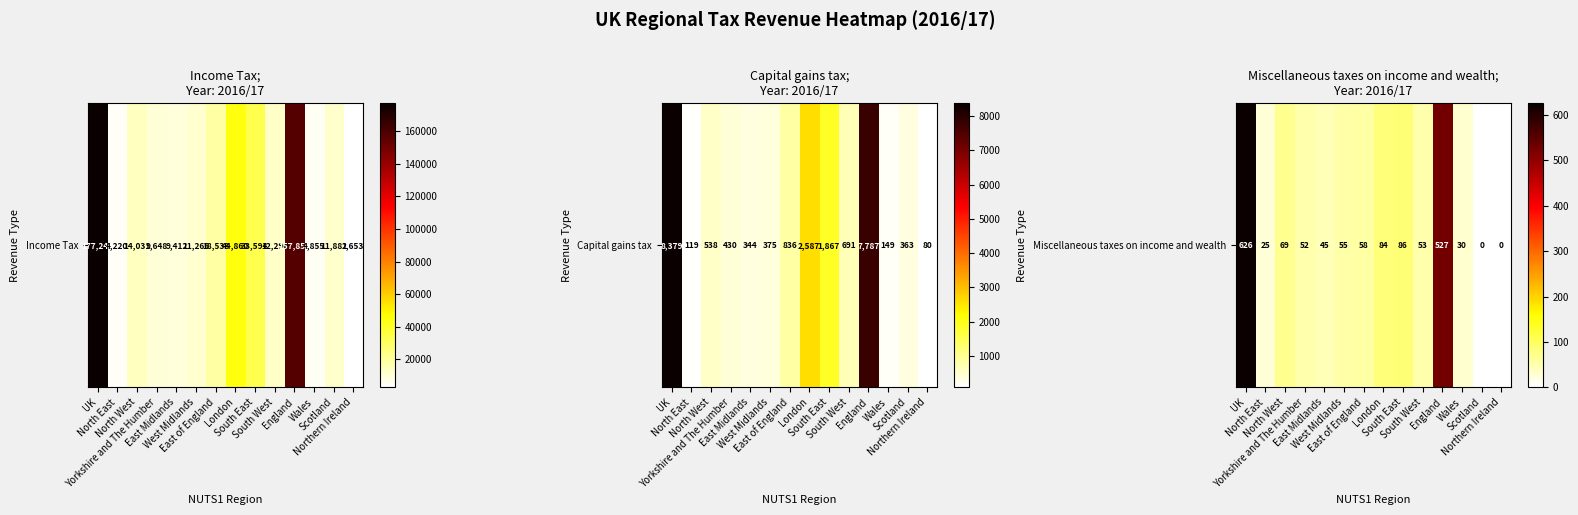

True or false: the data shows 53 at South West.

True